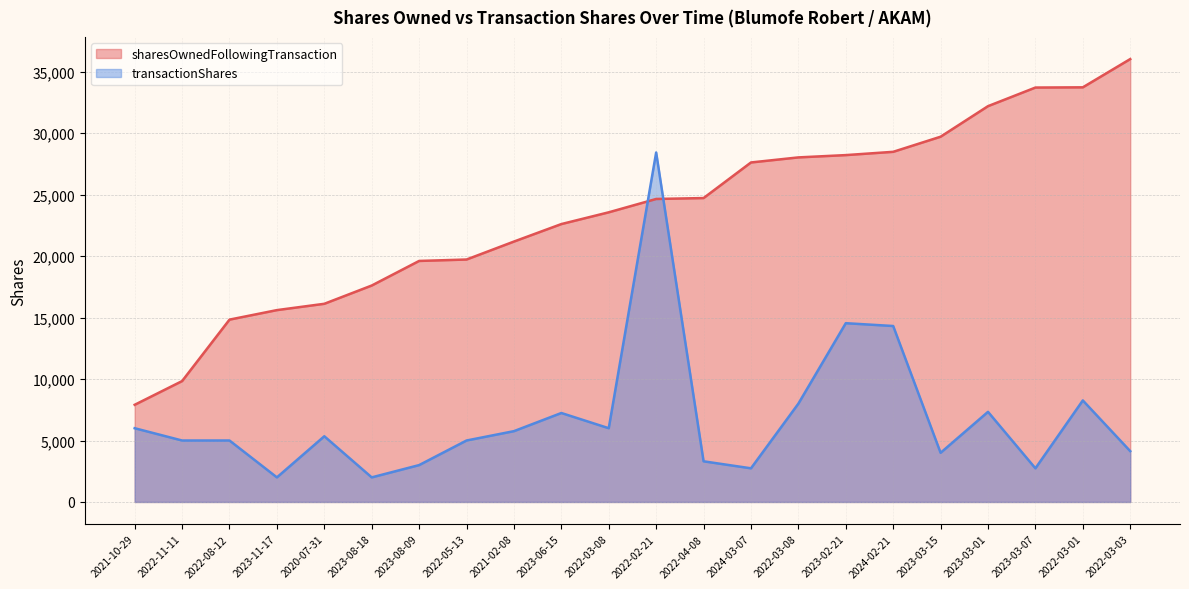

Reading left to right, extract all data points from this chart.

sharesOwnedFollowingTransaction: 2021-10-29=7906	2022-11-11=9835	2022-08-12=14835	2023-11-17=15609	2020-07-31=16123	2023-08-18=17609	2023-08-09=19609	2022-05-13=19725	2021-02-08=21186	2023-06-15=22609	2022-03-08=23566	2022-02-21=24651	2022-04-08=24725	2024-03-07=27621	2022-03-08=28033	2023-02-21=28220	2024-02-21=28487	2023-03-15=29716	2023-03-01=32202	2023-03-07=33716	2022-03-01=33734	2022-03-03=36033
transactionShares: 2021-10-29=6000	2022-11-11=5000	2022-08-12=5000	2023-11-17=2000	2020-07-31=5346	2023-08-18=2000	2023-08-09=3000	2022-05-13=5000	2021-02-08=5761	2023-06-15=7238	2022-03-08=6000	2022-02-21=28433	2022-04-08=3308	2024-03-07=2738	2022-03-08=8000	2023-02-21=14545	2024-02-21=14315	2023-03-15=4000	2023-03-01=7332	2023-03-07=2737	2022-03-01=8261	2022-03-03=4135